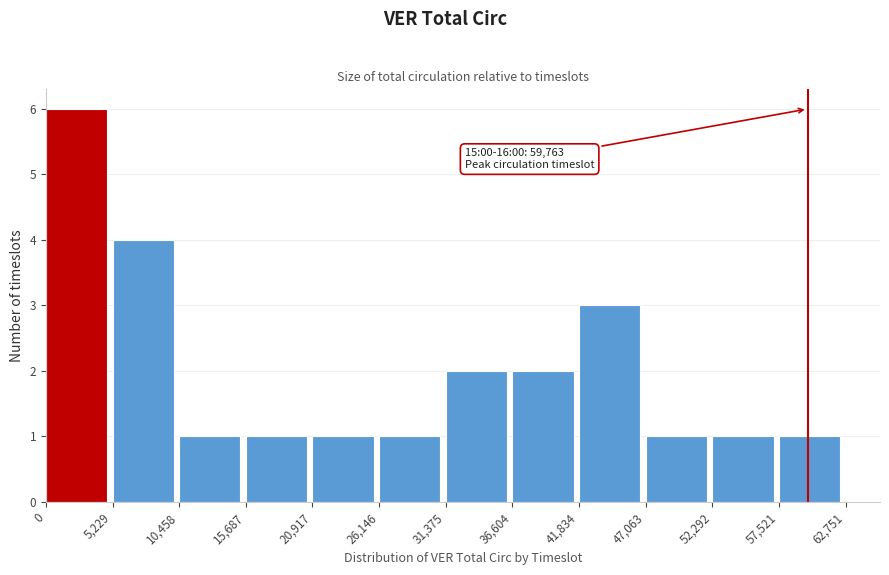

Over which range of the x-axis is the bar tallest?

0 to 5,229